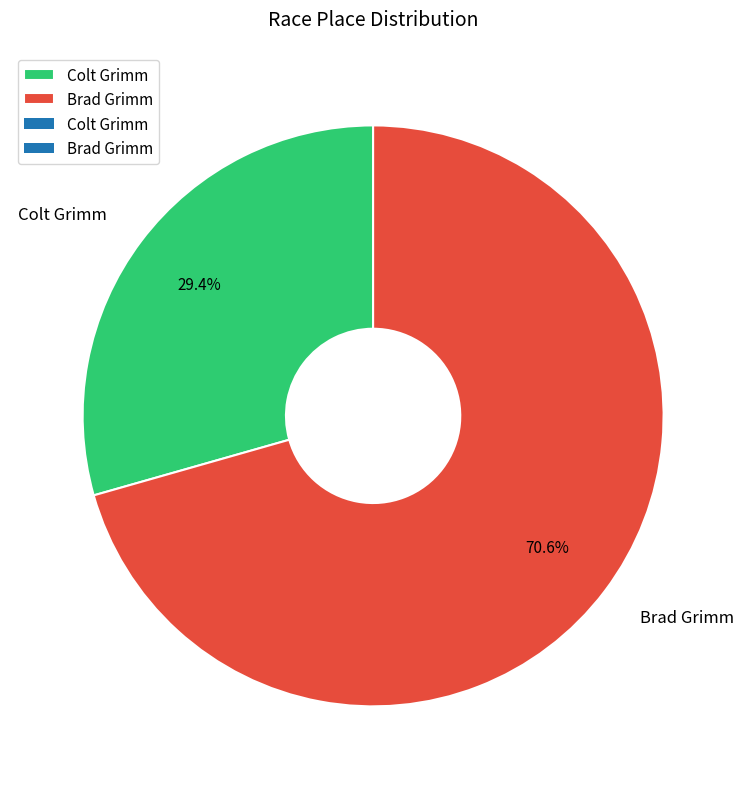

Count the number of slices in the pie.

2